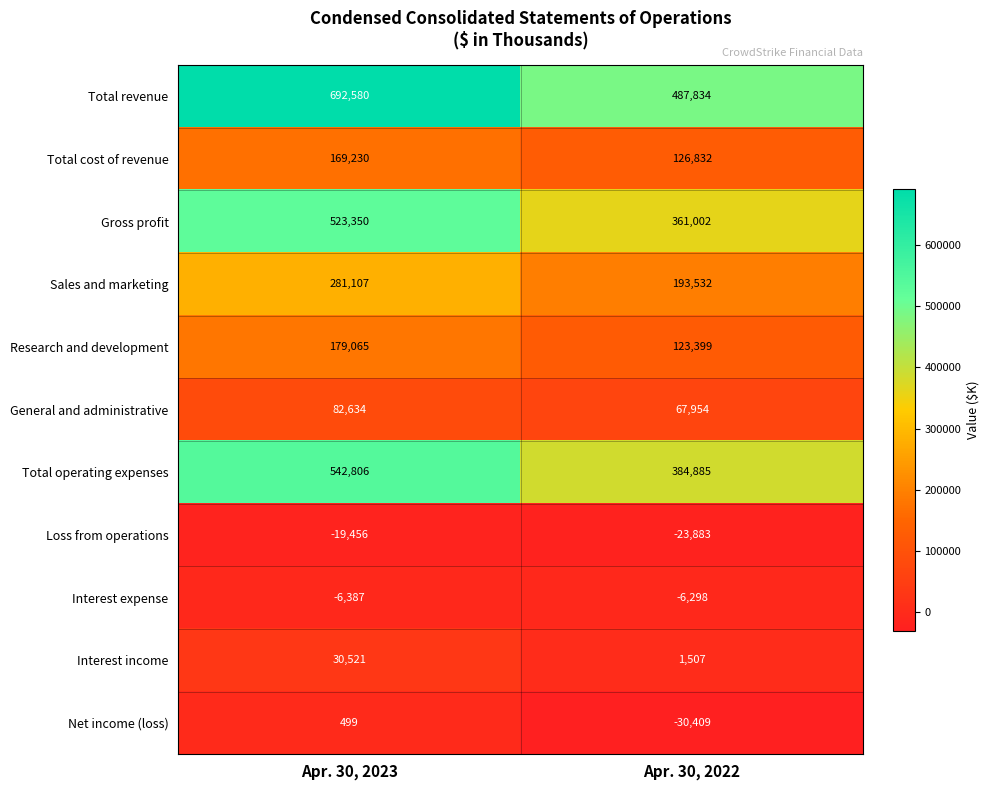

Rank the series by their maximum value, from highest to lowest.

Total revenue, Total operating expenses, Gross profit, Sales and marketing, Research and development, Total cost of revenue, General and administrative, Interest income, Net income (loss), Interest expense, Loss from operations